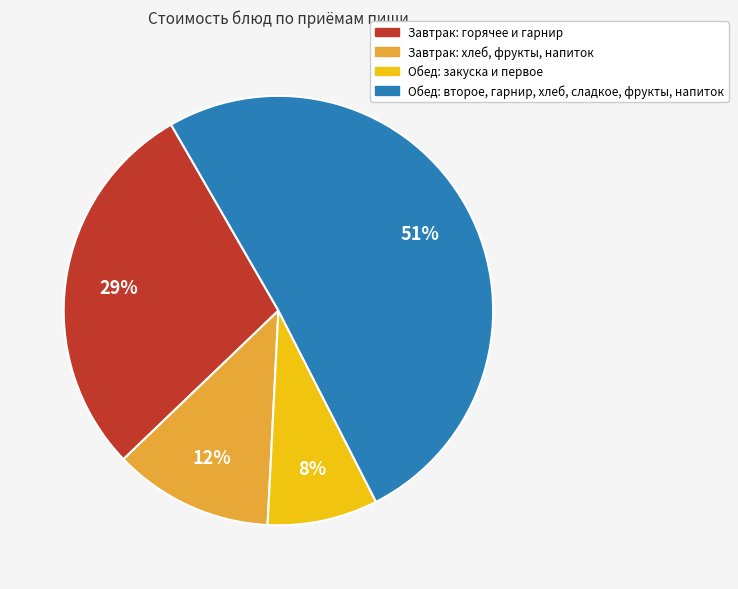

Is there a majority slice in this chart?

Yes